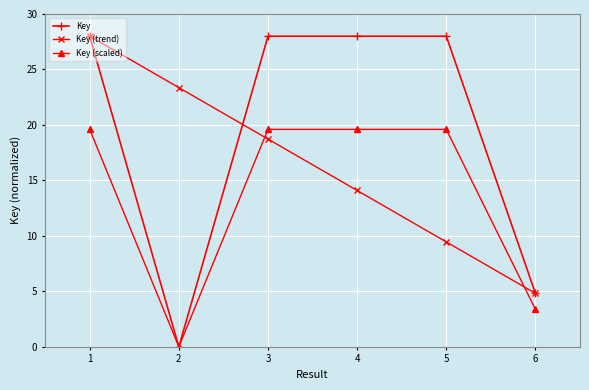

True or false: Key (trend) has more than 0 interior local peaks.

False